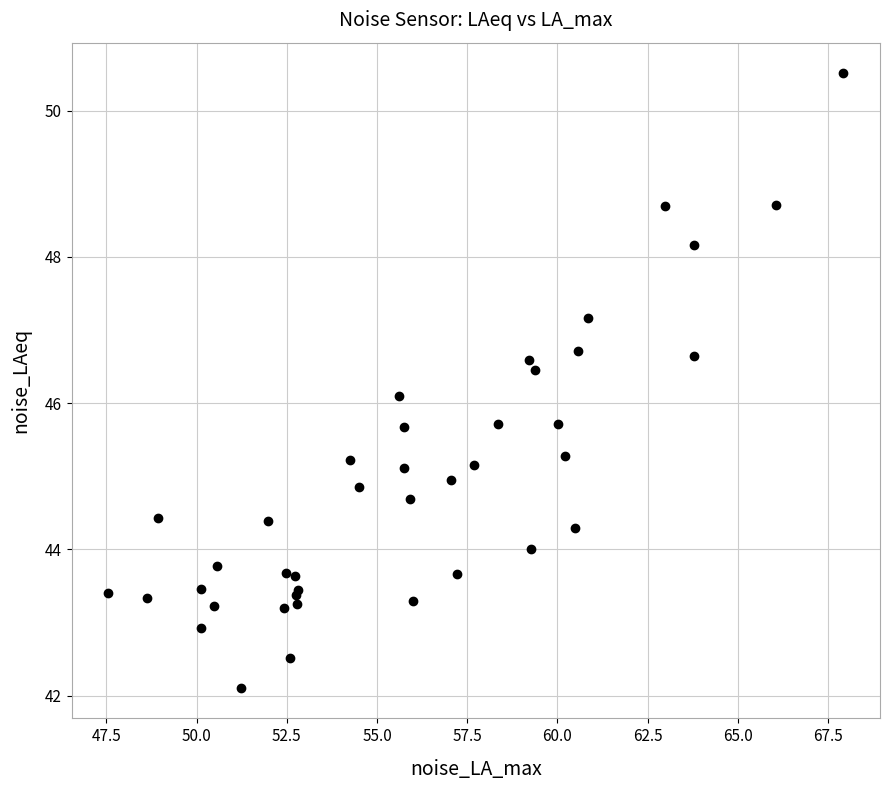

What Y value in the scatter plot is closest to 46?

46.1